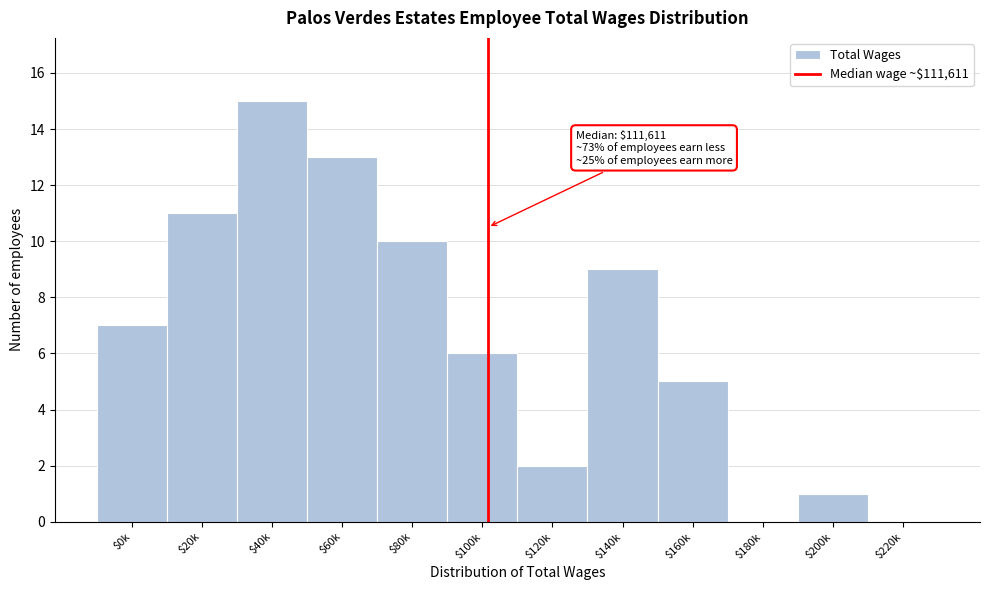

True or false: the data shows 10 at $80k.

True